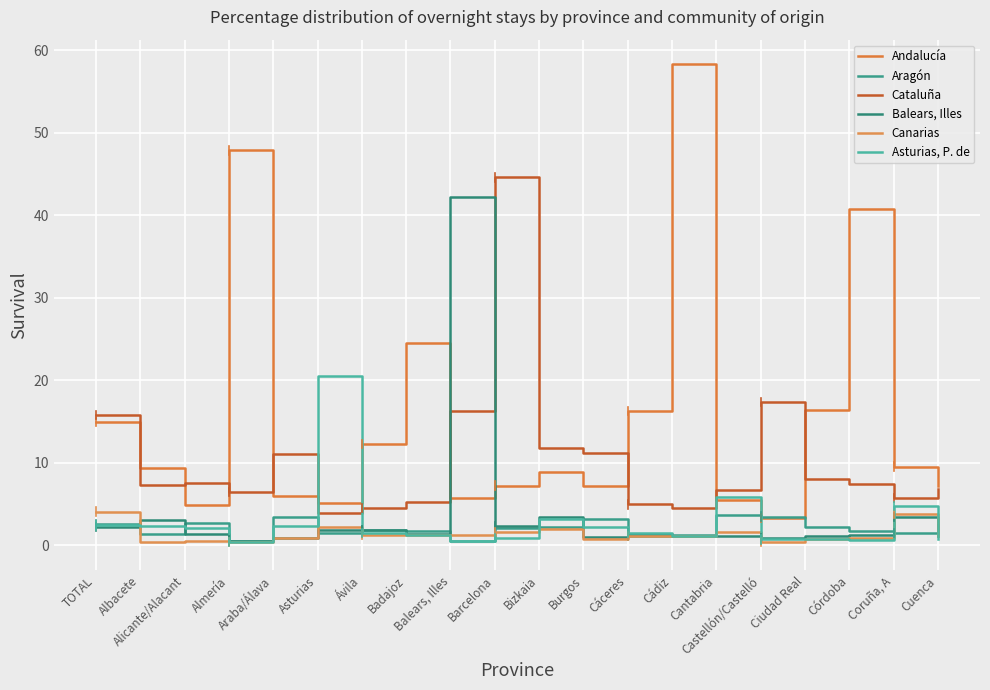

What are all the series names shown in the legend?

Andalucía, Aragón, Cataluña, Balears, Illes, Canarias, Asturias, P. de